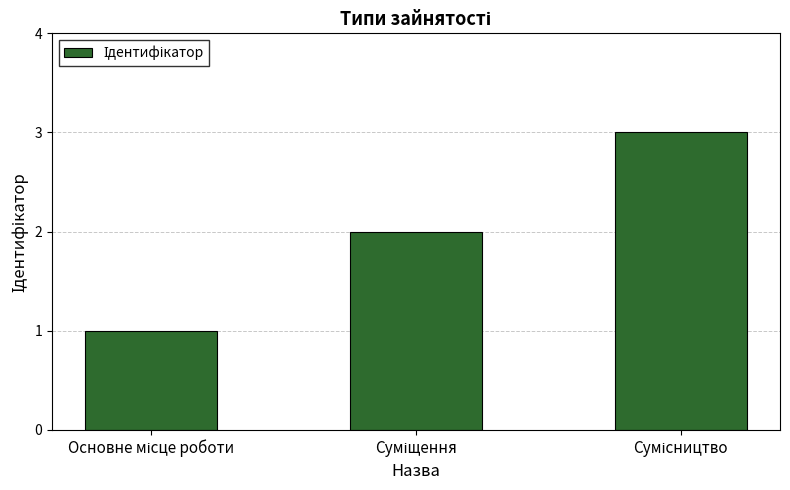

What is the greatest value displayed?

3